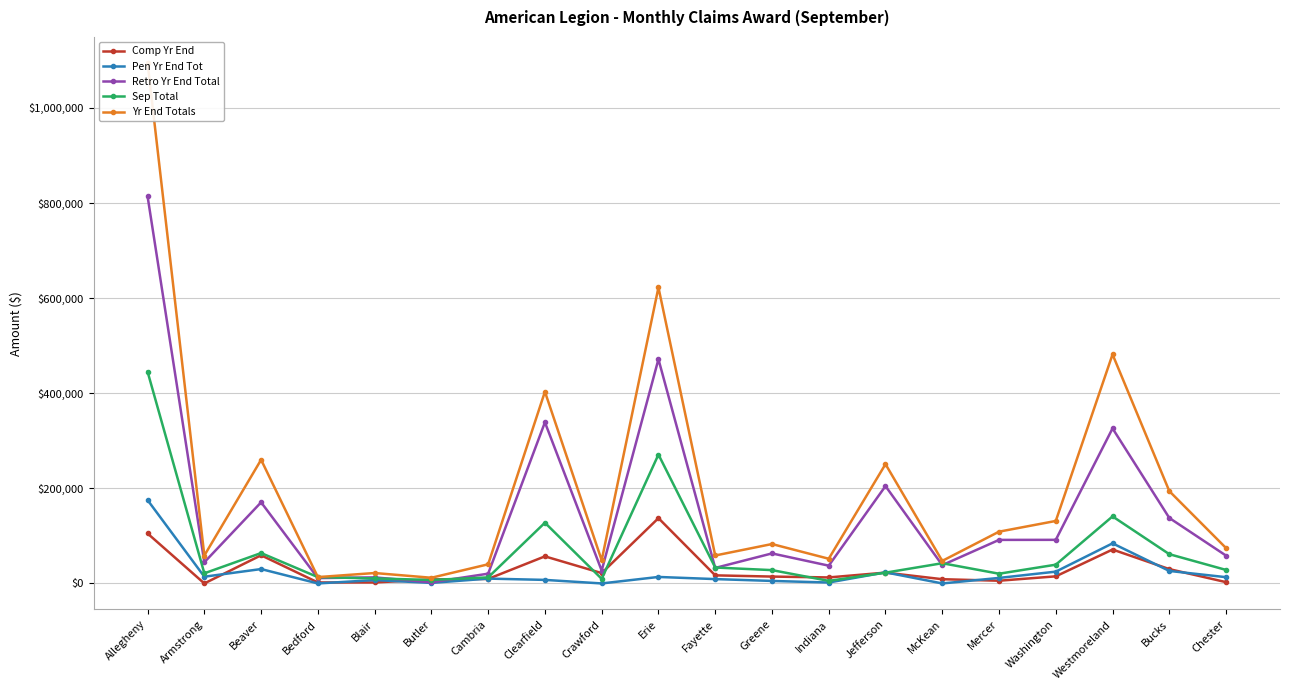

Which series has the largest total across all categories?

Yr End Totals